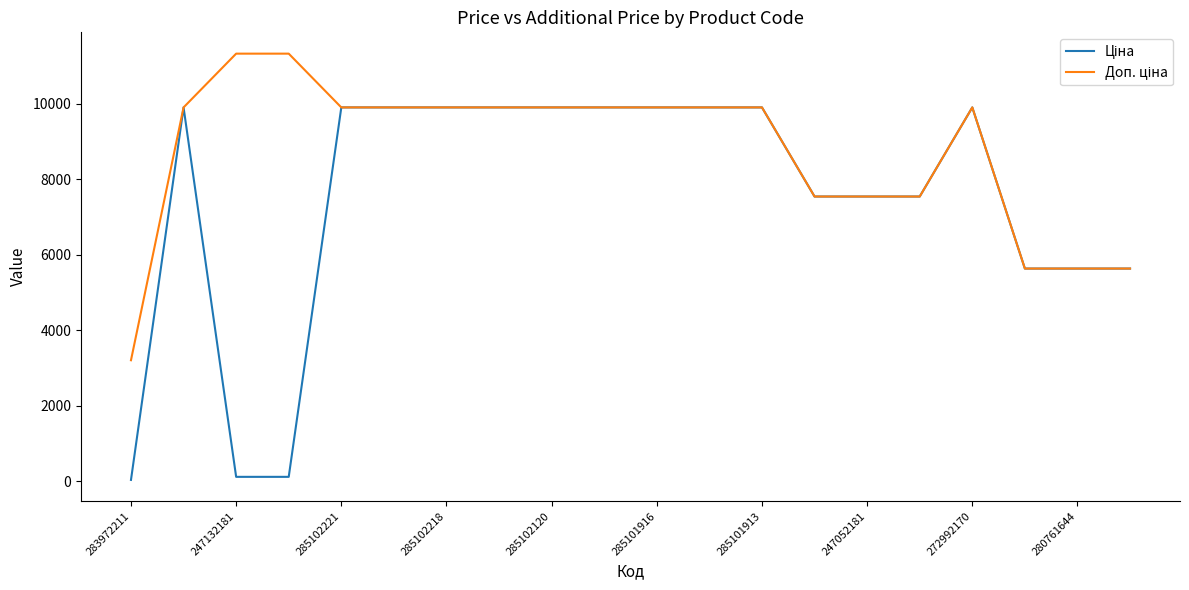

What is the greatest value displayed?

11334.0